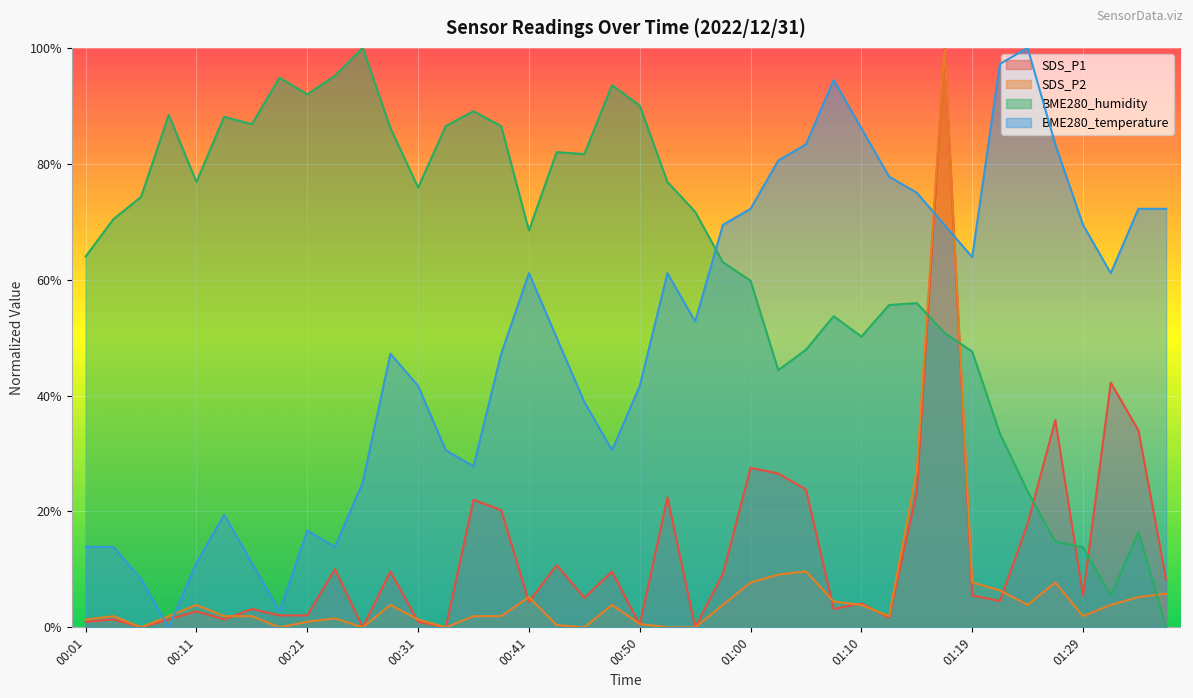

How many lines are shown in the chart?

4